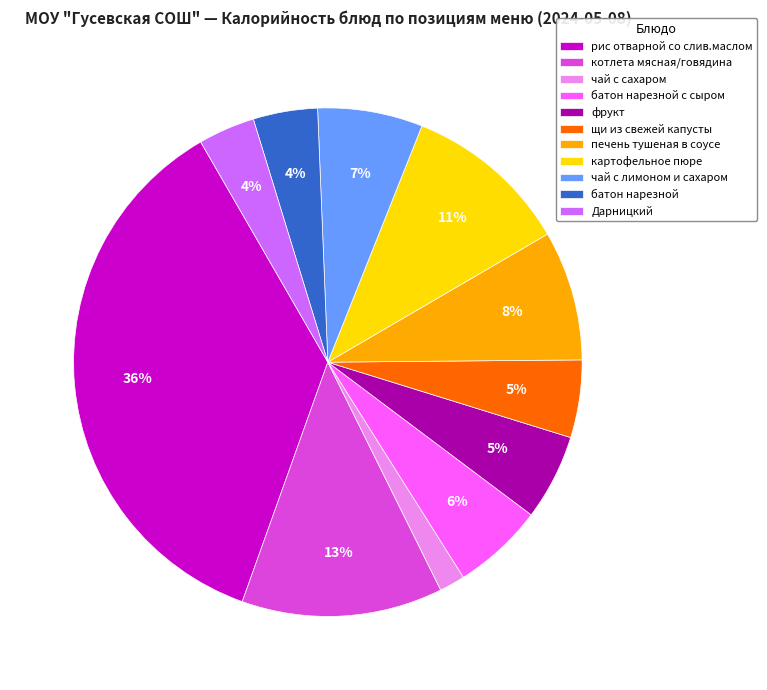

Is there a majority slice in this chart?

No